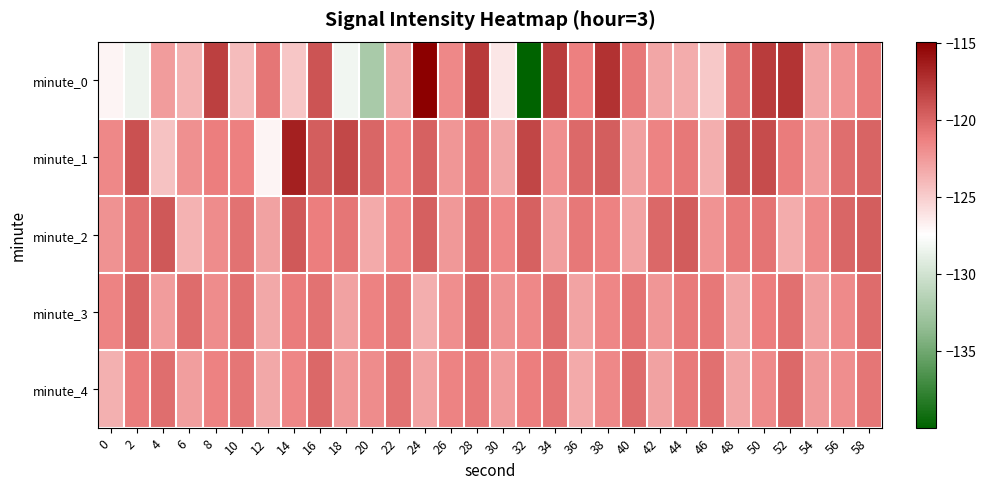

Reading right to left, extract all data points from this chart.

minute_0: 58=-121.0	56=-122.2	54=-123.1	52=-117.5	50=-117.9	48=-120.4	46=-124.7	44=-123.4	42=-123.1	40=-120.9	38=-117.4	36=-121.3	34=-117.9	32=-140.0	30=-126.3	28=-117.8	26=-121.6	24=-114.9	22=-123.1	20=-132.2	18=-128.2	16=-119.1	14=-124.6	12=-120.7	10=-124.2	8=-118.1	6=-123.8	4=-122.6	2=-128.3	0=-126.9
minute_1: 58=-119.9	56=-120.4	54=-122.6	52=-121.1	50=-118.7	48=-119.2	46=-123.5	44=-120.9	42=-121.4	40=-122.8	38=-119.6	36=-120.2	34=-121.9	32=-118.4	30=-123.1	28=-120.7	26=-122.3	24=-119.8	22=-121.5	20=-120.0	18=-118.5	16=-119.6	14=-116.5	12=-126.9	10=-121.2	8=-121.1	6=-122.0	4=-124.4	2=-119.0	0=-121.7
minute_2: 58=-119.6	56=-120.0	54=-121.7	52=-123.4	50=-120.7	48=-121.0	46=-122.2	44=-119.5	42=-120.1	40=-123.0	38=-121.3	36=-120.9	34=-122.7	32=-119.8	30=-121.5	28=-120.3	26=-122.4	24=-119.7	22=-121.6	20=-123.3	18=-120.8	16=-121.2	14=-119.4	12=-122.9	10=-120.6	8=-121.8	6=-123.7	4=-119.3	2=-120.5	0=-122.1
minute_3: 58=-120.3	56=-121.7	54=-122.8	52=-120.5	50=-121.2	48=-123.1	46=-120.9	44=-121.0	42=-122.3	40=-120.7	38=-121.5	36=-123.0	34=-120.4	32=-121.6	30=-122.1	28=-120.2	26=-121.9	24=-123.5	22=-120.8	20=-121.3	18=-122.9	16=-120.6	14=-121.1	12=-123.2	10=-120.5	8=-121.8	6=-120.3	4=-122.6	2=-119.9	0=-121.4
minute_4: 58=-120.8	56=-121.9	54=-122.5	52=-120.2	50=-121.7	48=-123.1	46=-120.5	44=-121.0	42=-122.9	40=-120.3	38=-121.6	36=-123.3	34=-120.7	32=-121.2	30=-122.6	28=-120.9	26=-121.4	24=-123.0	22=-120.6	20=-121.8	18=-122.4	16=-120.1	14=-121.5	12=-123.2	10=-120.8	8=-121.3	6=-122.7	4=-120.4	2=-121.1	0=-123.6